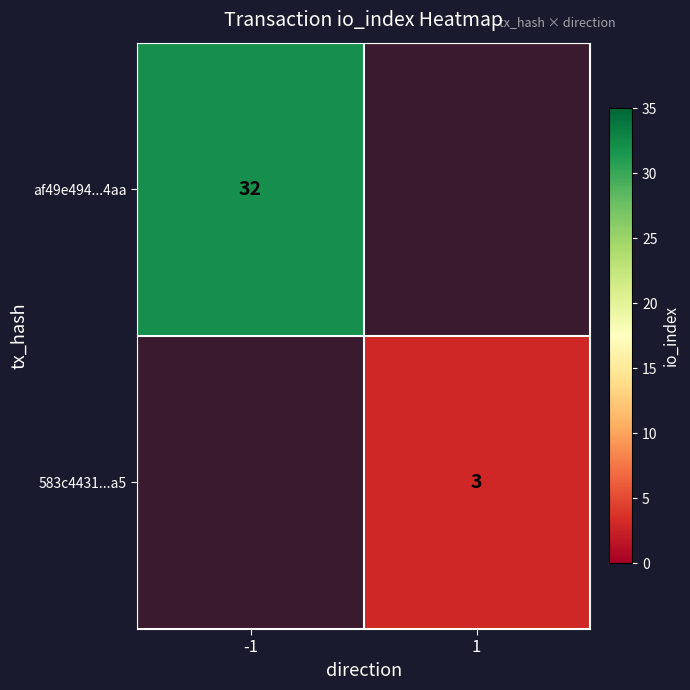

True or false: 583c4431...a5 has a value of 5 at 1.

False